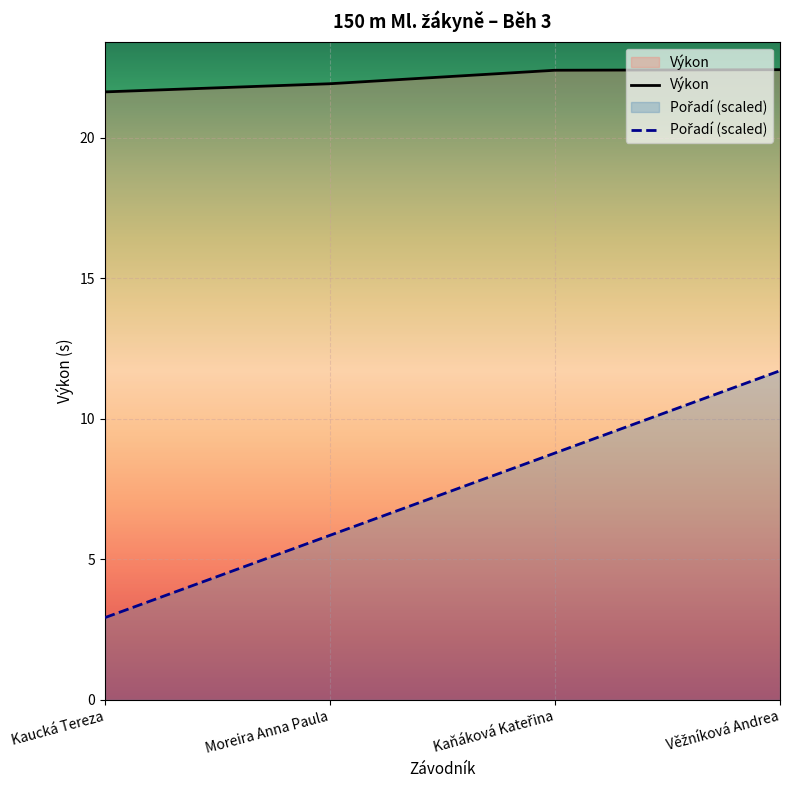

How many lines are shown in the chart?

2